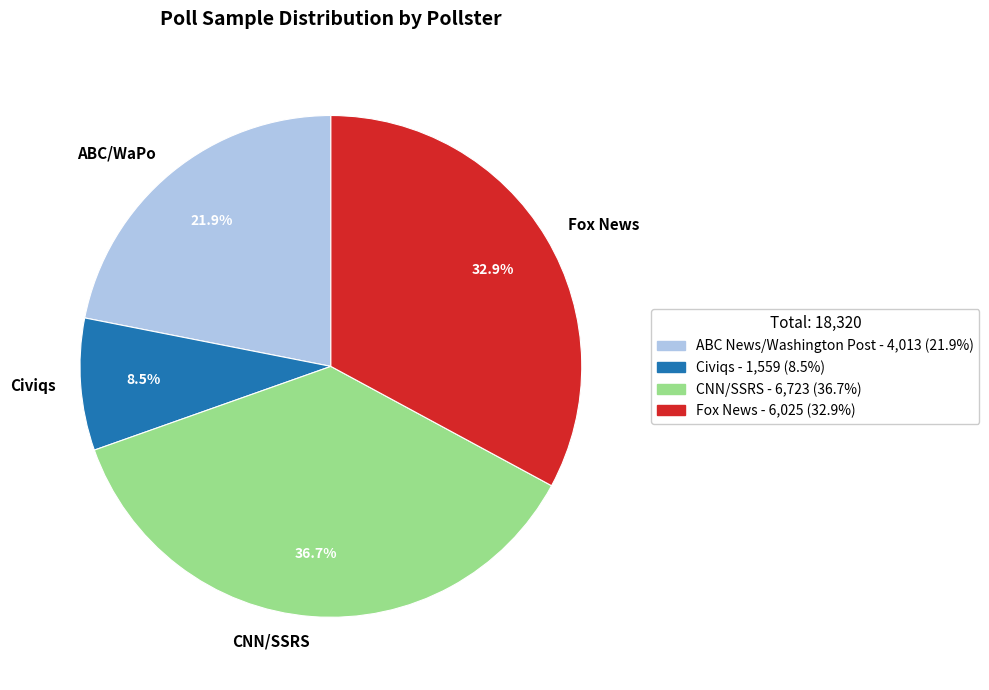

Is there any slice that represents more than half of the pie?

No